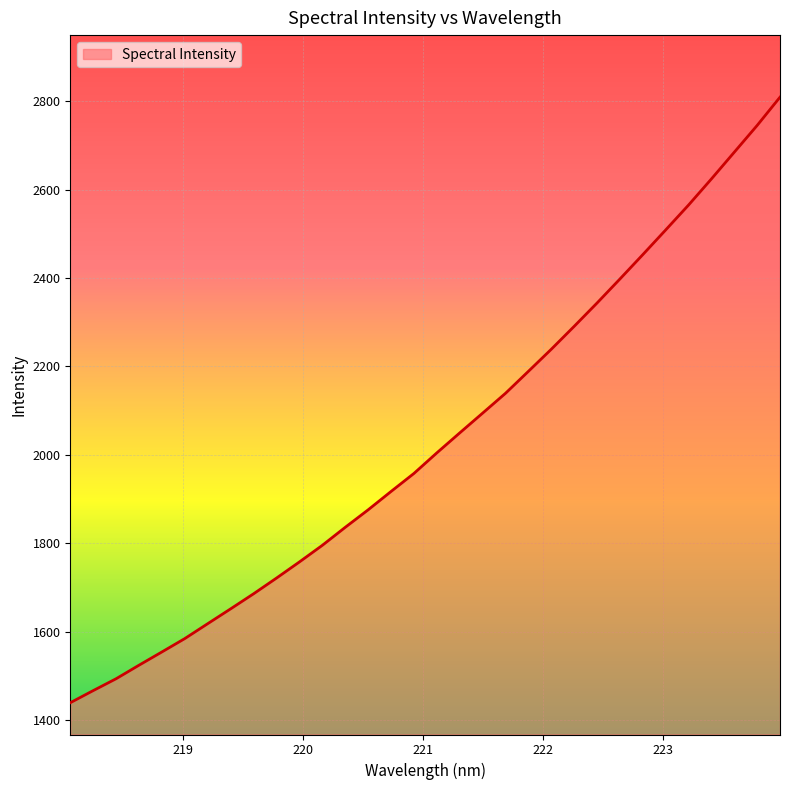

Does the chart display data point markers on the line(s)?

No